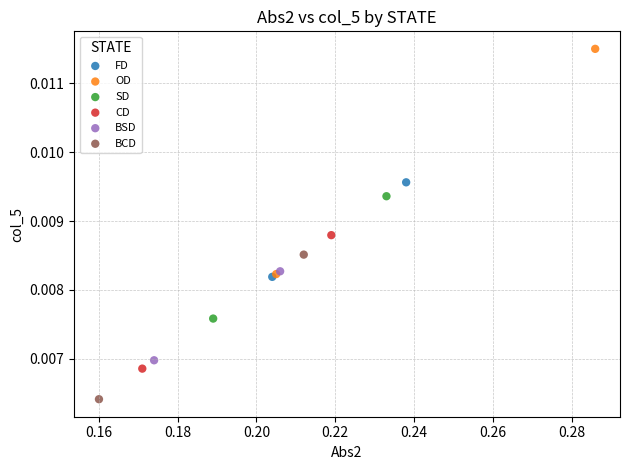

What are all the series names shown in the legend?

FD, OD, SD, CD, BSD, BCD